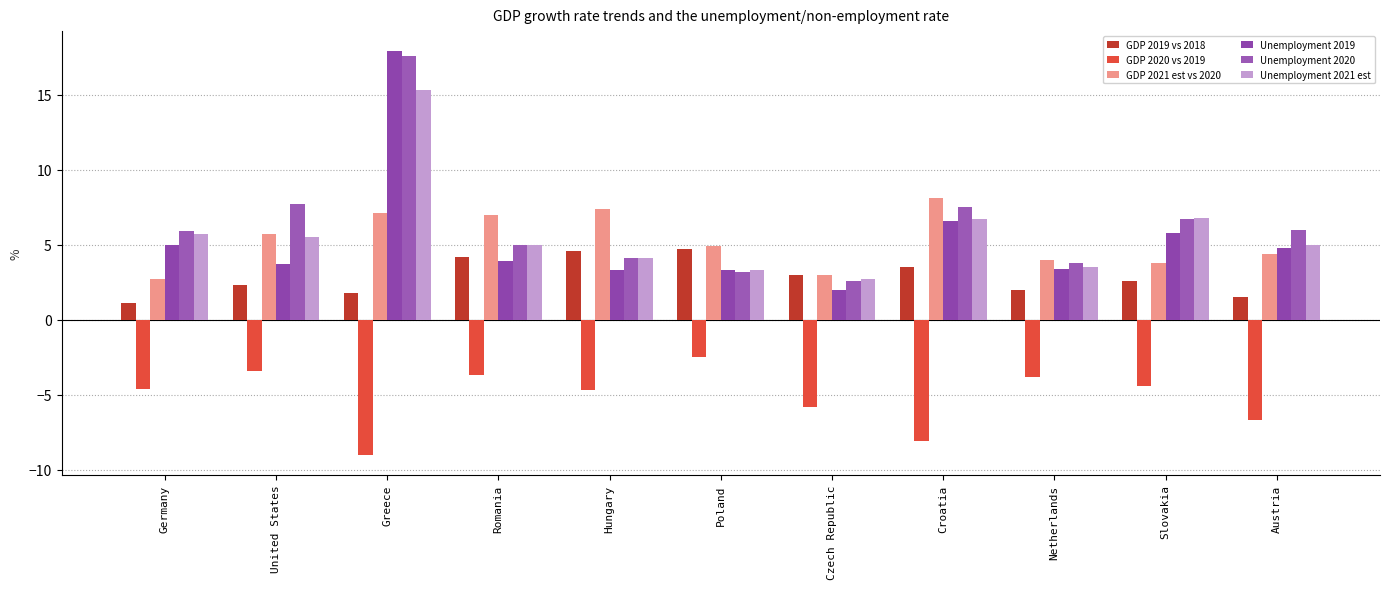

Which series has the largest total across all categories?

Unemployment 2020